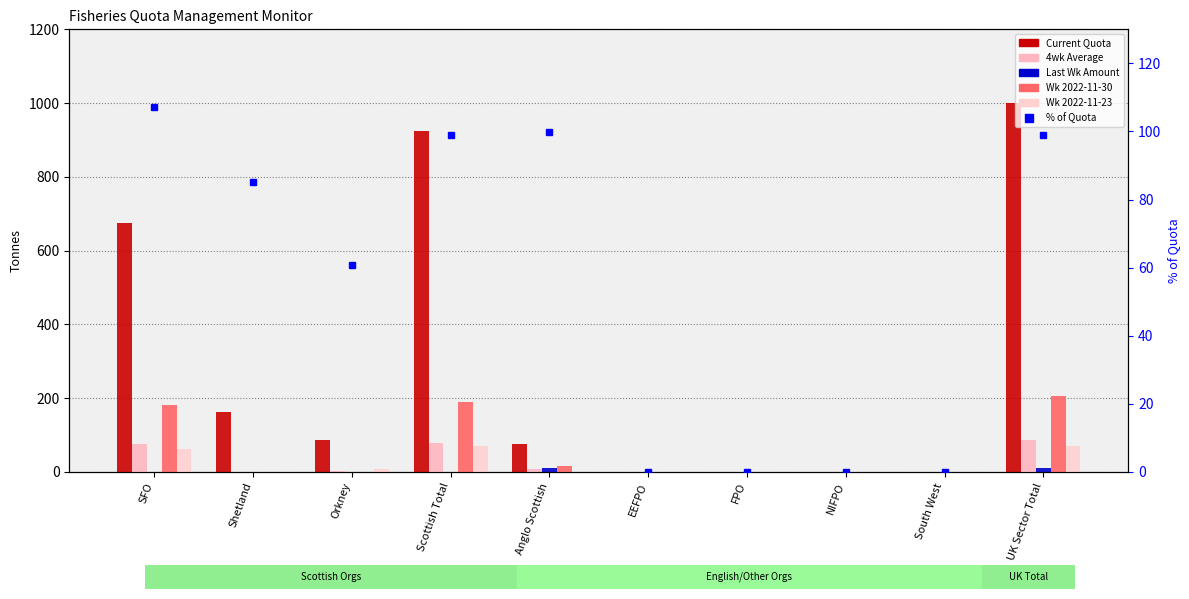

What is the total value across all series at EEFPO?

0.1